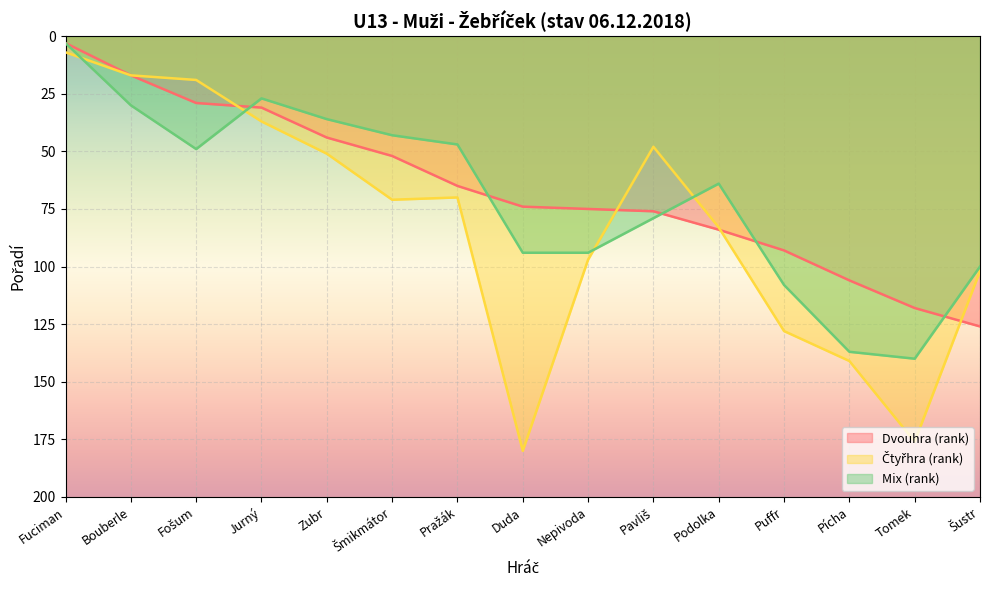

The value of Dvouhra (rank) at Bouberle is 23. True or false?

False